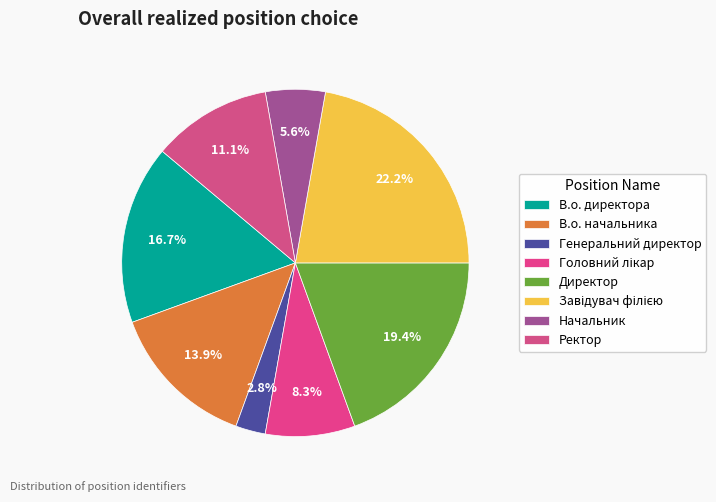

What percentage is NOT represented by В.о. начальника?

86.1%